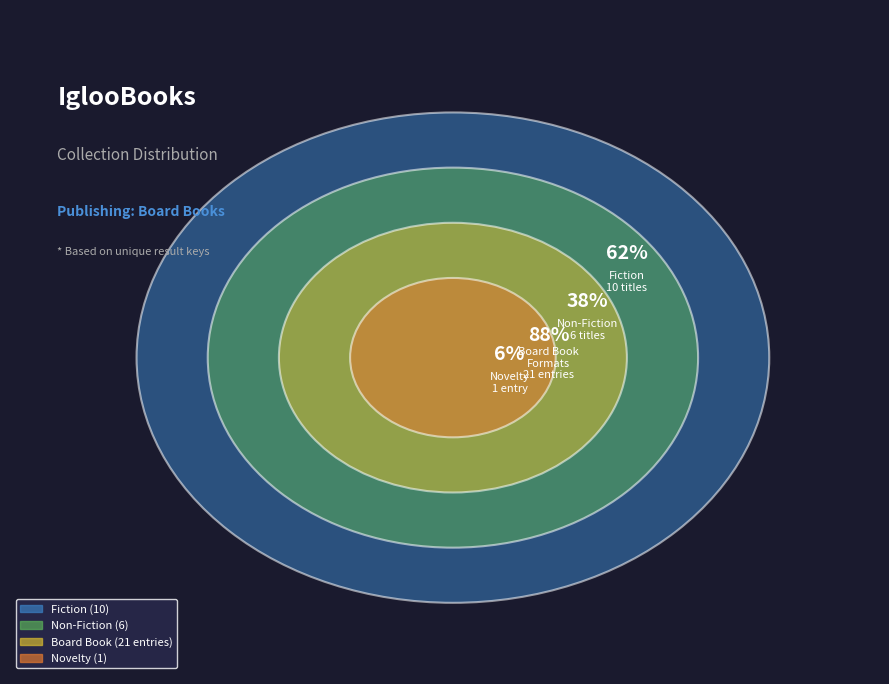

How many slices are in this pie chart?

4